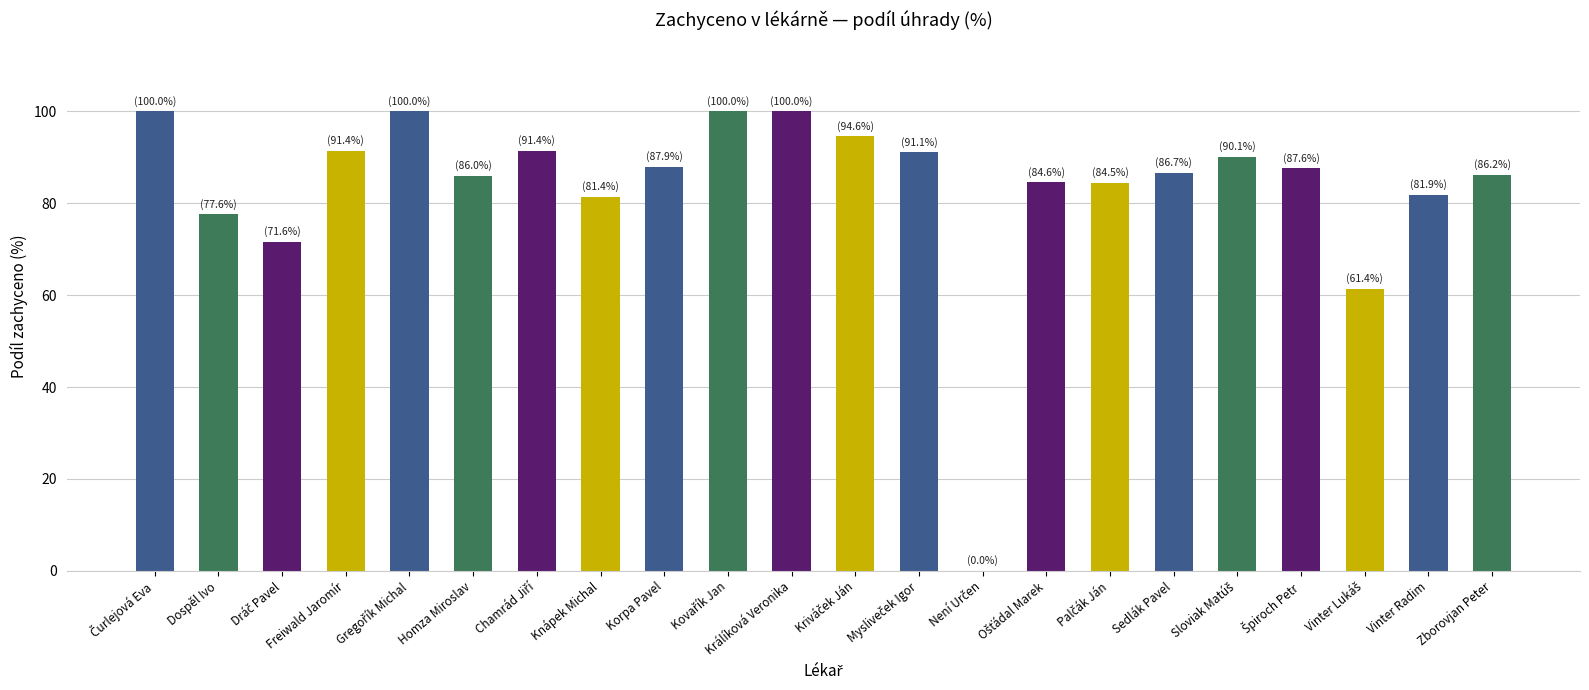

What is the average value?

83.5